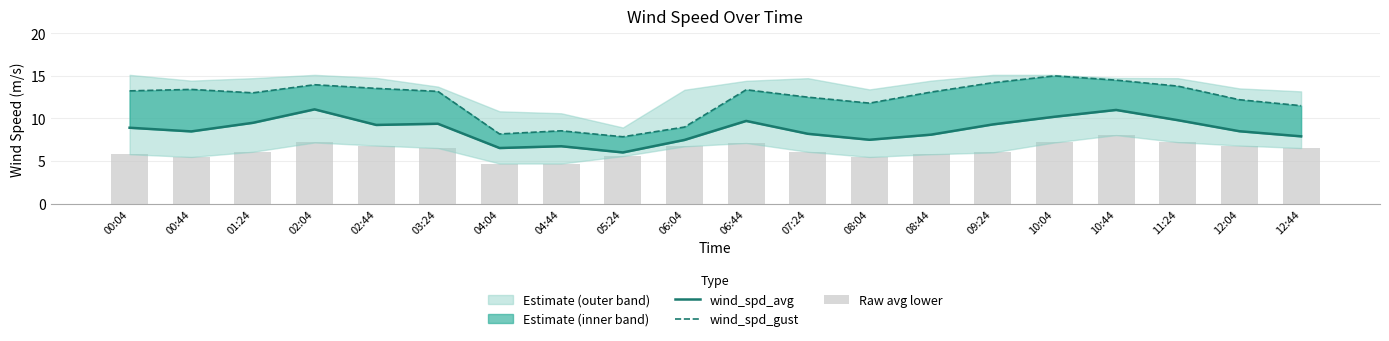

How many groups of bars are there?

20